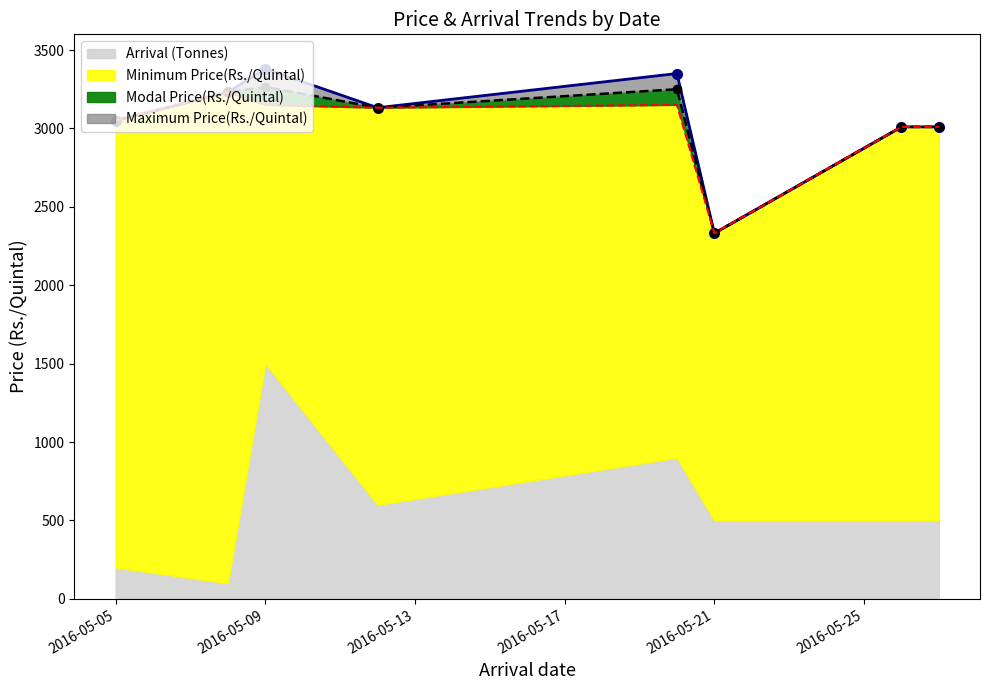

The value of Minimum Price(Rs./Quintal) at 2016-05-09 is 2153. True or false?

False